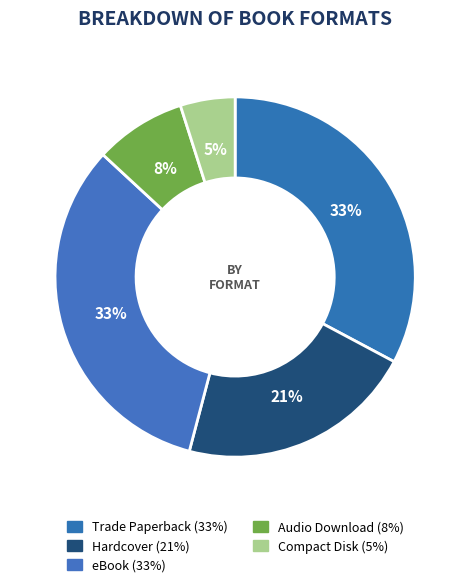

Between Compact Disk and Hardcover, which is larger?

Hardcover